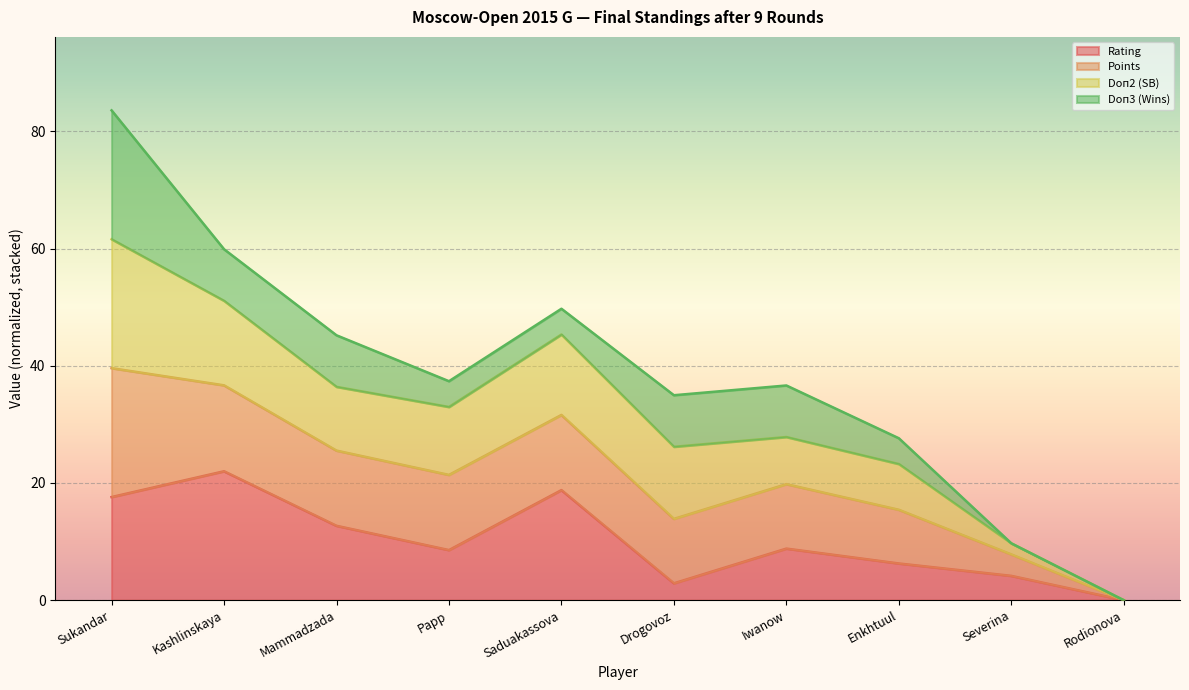

Which series has the widest spread of values?

Points